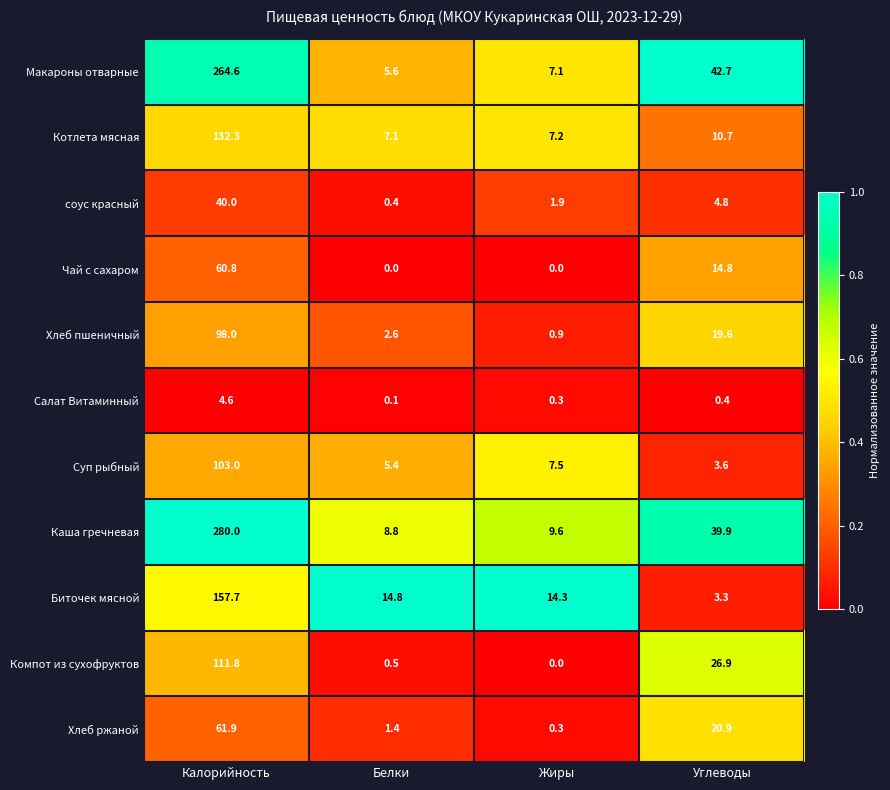

The value of Салат Витаминный at Калорийность is 1.4. True or false?

False